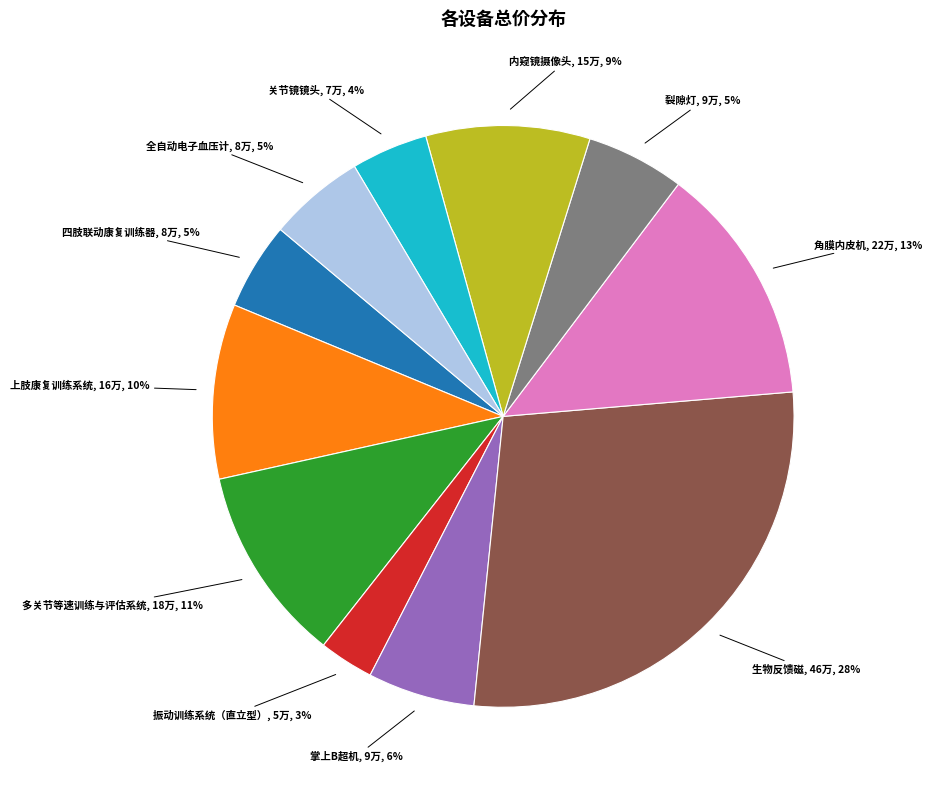

Does 关节镜镜头 account for over 50% of the chart?

No